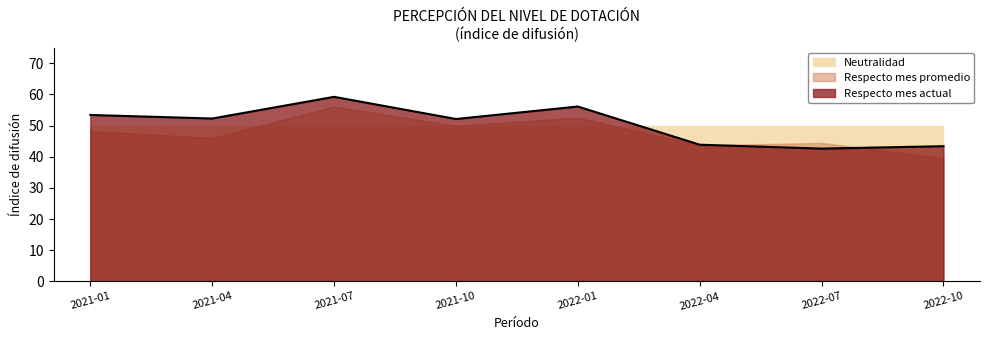

How many lines are shown in the chart?

3